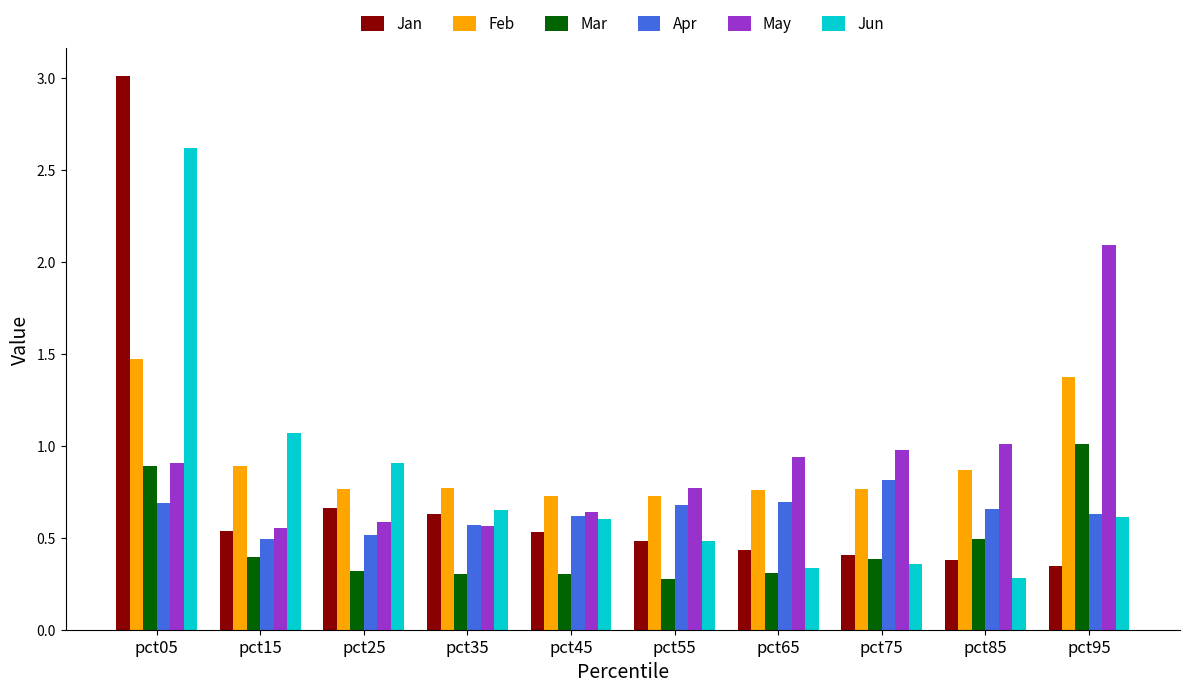

Rank the series by their maximum value, from highest to lowest.

Jan, Jun, May, Feb, Mar, Apr